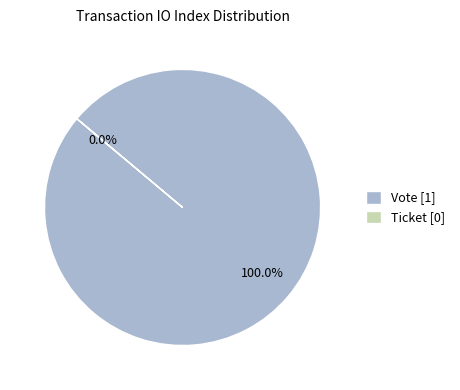

To the nearest percent, what is the combined percentage of Ticket and Vote?

100%